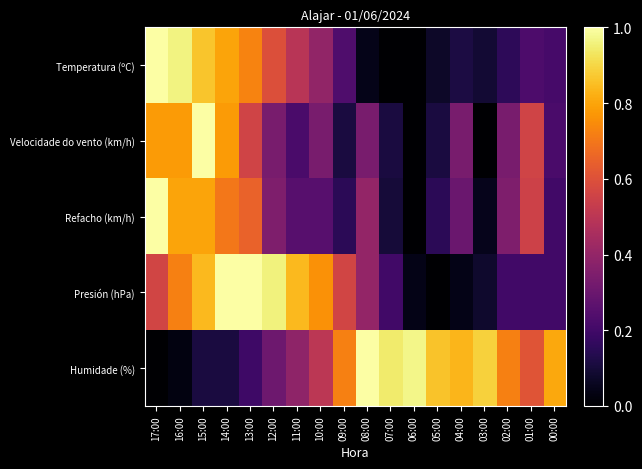

Which series has the largest range (max minus min)?

Temperatura (ºC)